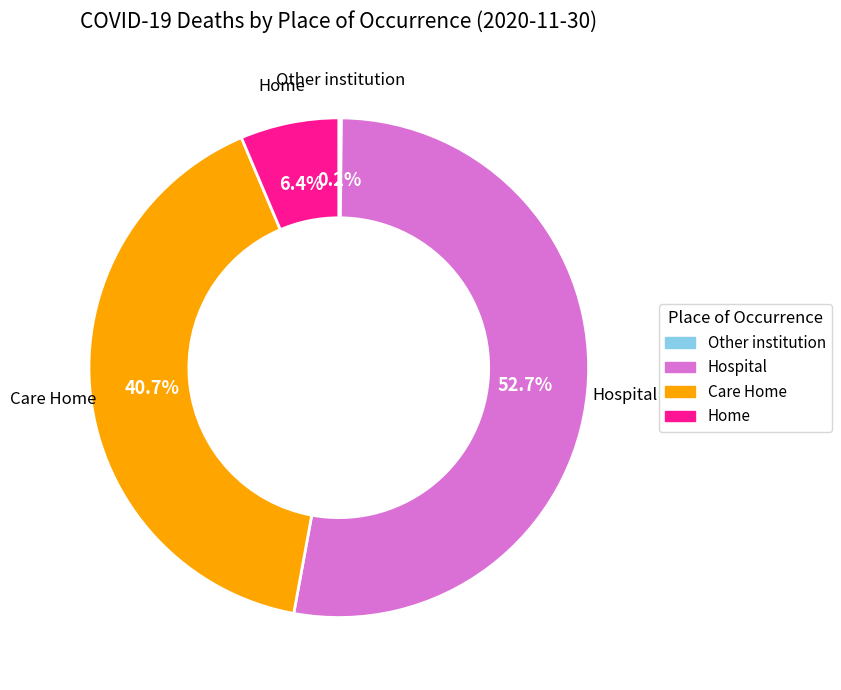

What is the total percentage of Care Home and Home?

47.1%